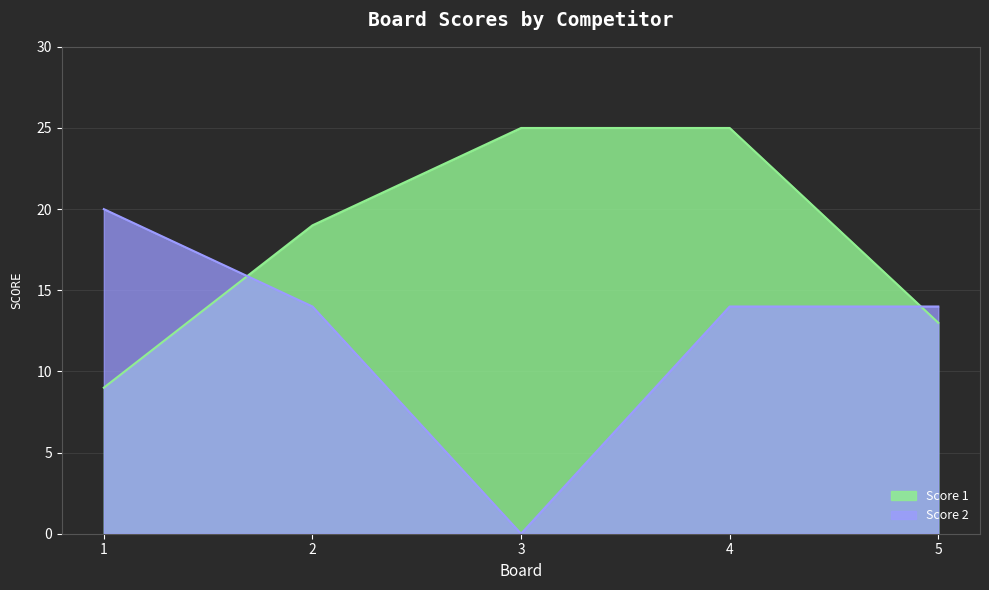

How many distinct data groups are displayed?

2